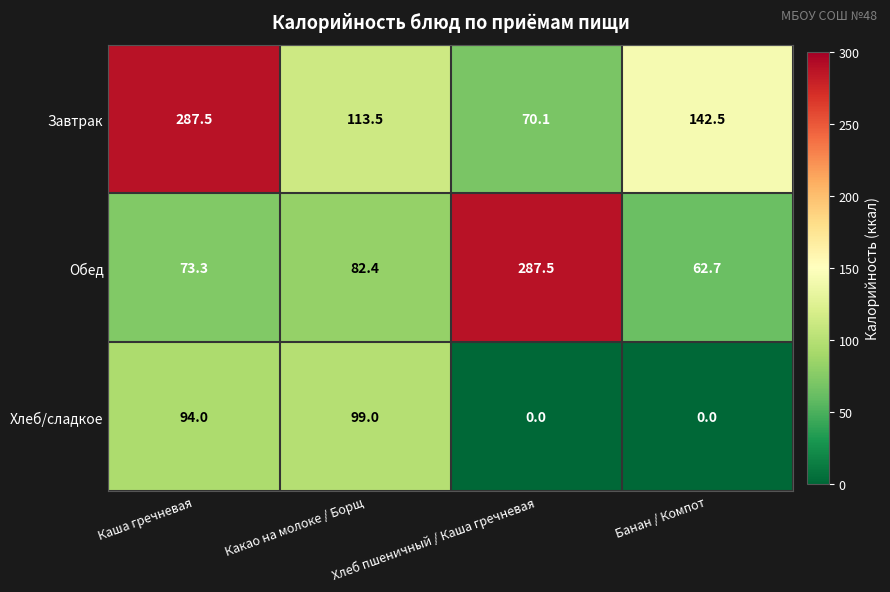

List the series in order of their overall mean, lowest first.

Хлеб/сладкое, Обед, Завтрак